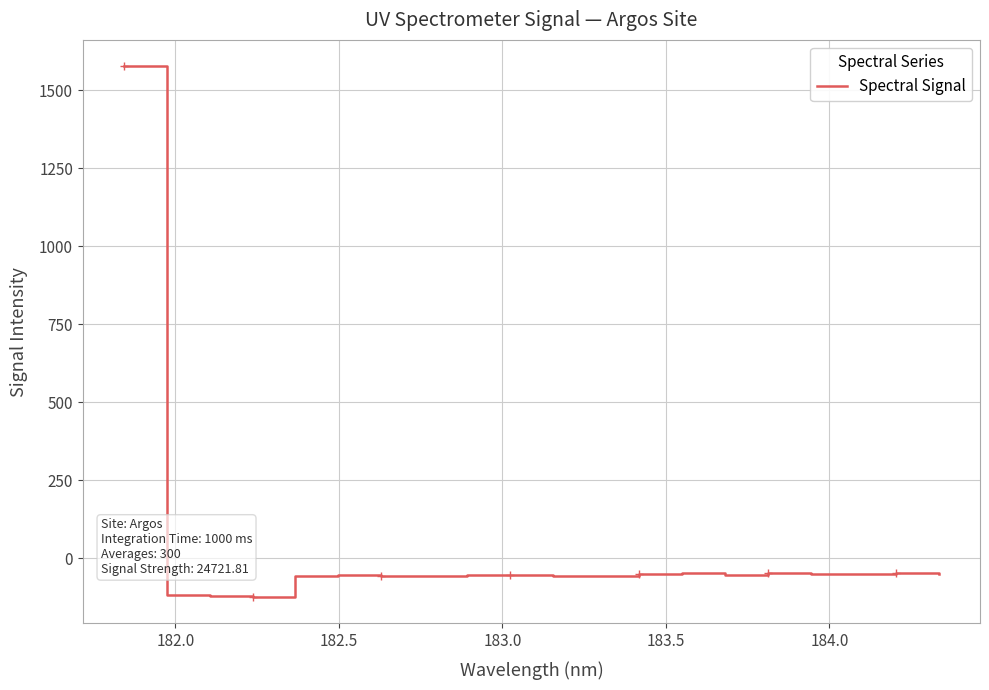

What is the lowest value of the Spectral Signal series?

-123.6